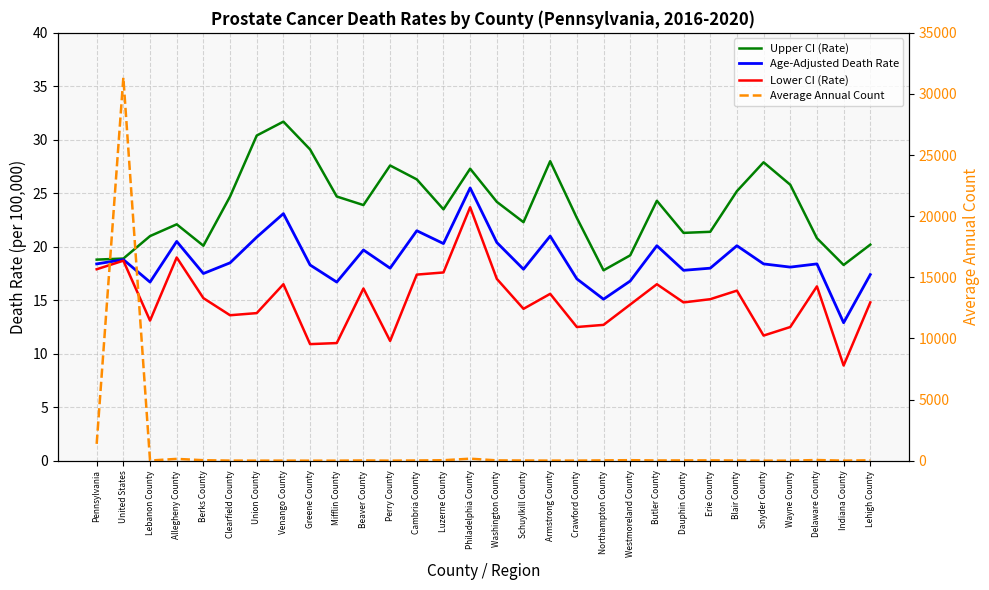

What is the spread (max minus min) of values at Wayne County?

18.8